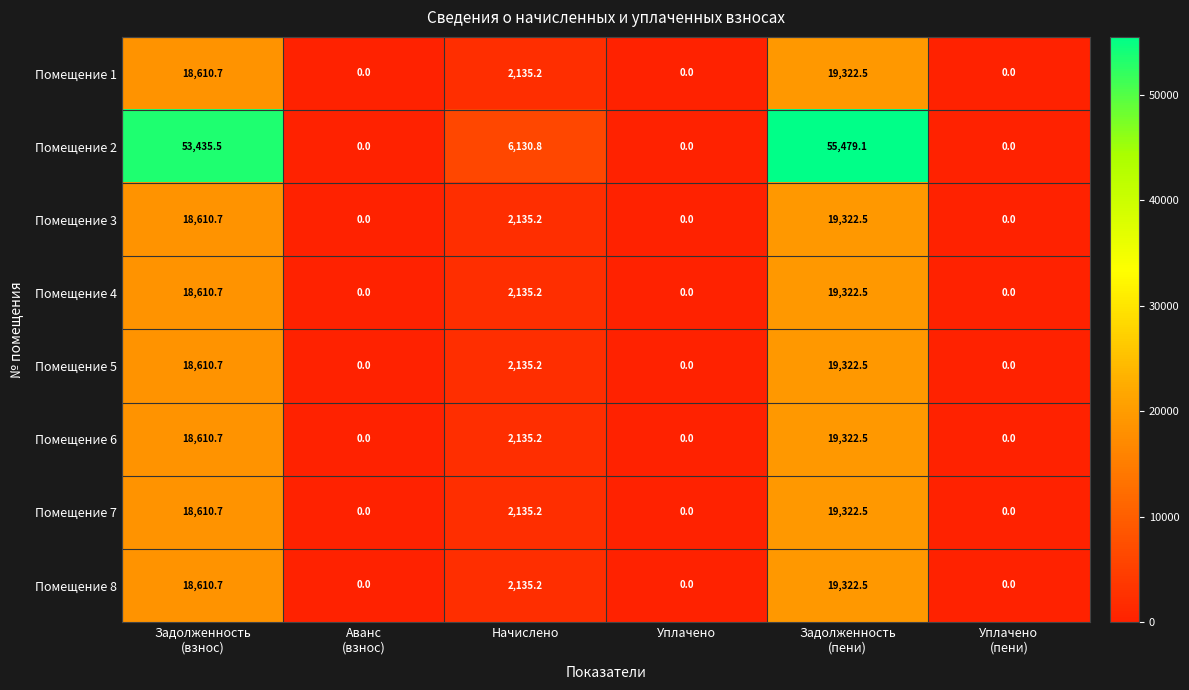

What is the highest value of the Помещение 7 series?

19322.5